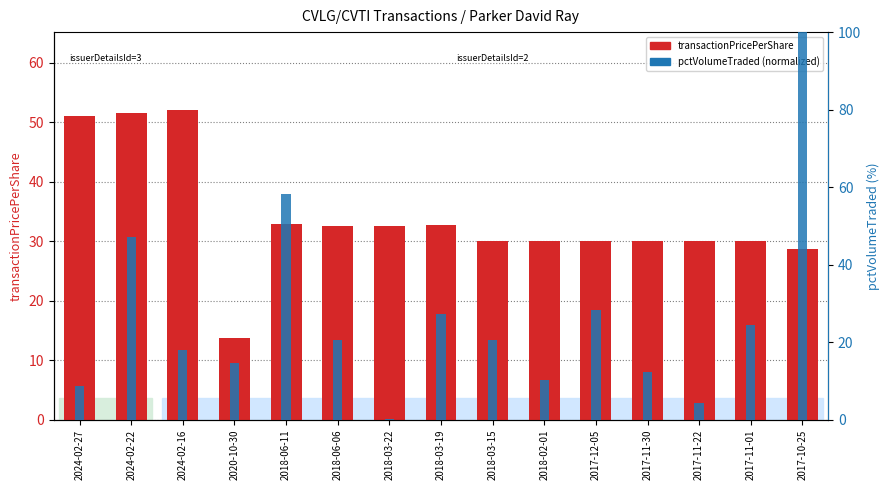

At which label does pctVolumeTraded (norm) reach its minimum?

2018-03-22